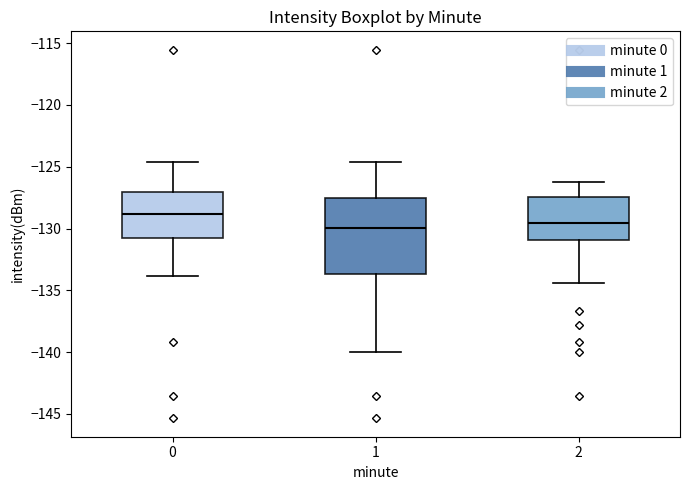

Which box is the tallest, from its lower edge to its upper edge?

1